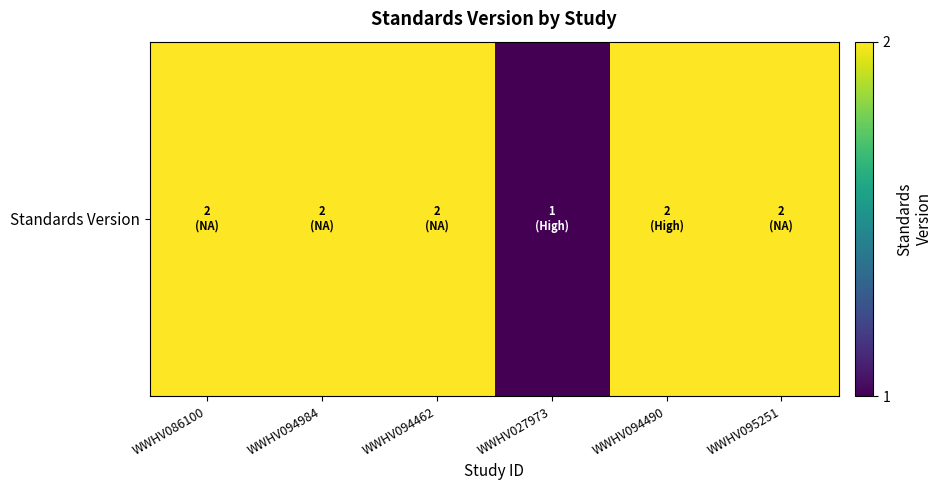

Reading left to right, transcribe all the data shown in this chart.

WWHV086100=2	WWHV094984=2	WWHV094462=2	WWHV027973=1	WWHV094490=2	WWHV095251=2